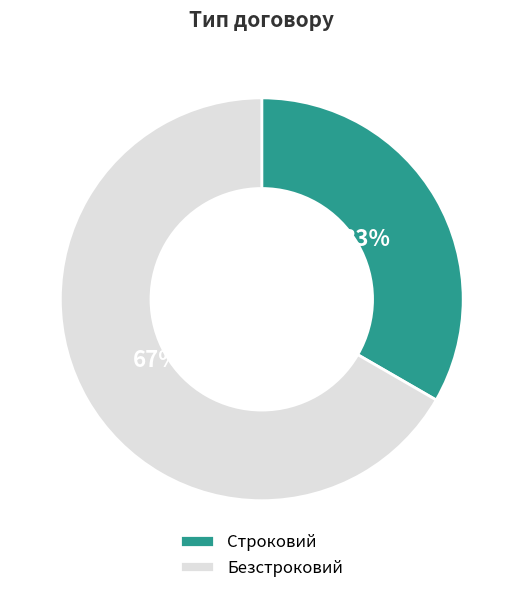

To the nearest percent, what percentage of the pie is Строковий?

33%